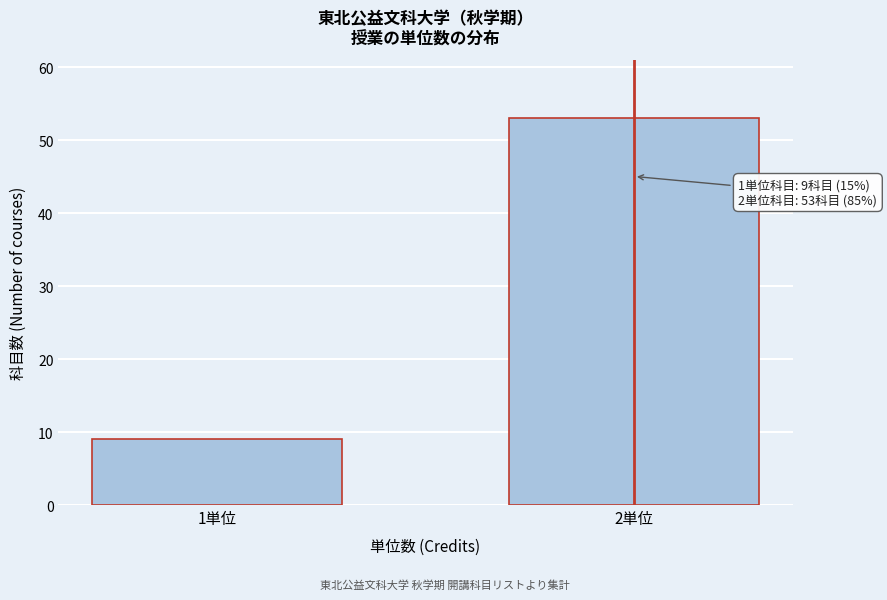

Reading right to left, list all the values displayed in this chart.

2単位=53	1単位=9